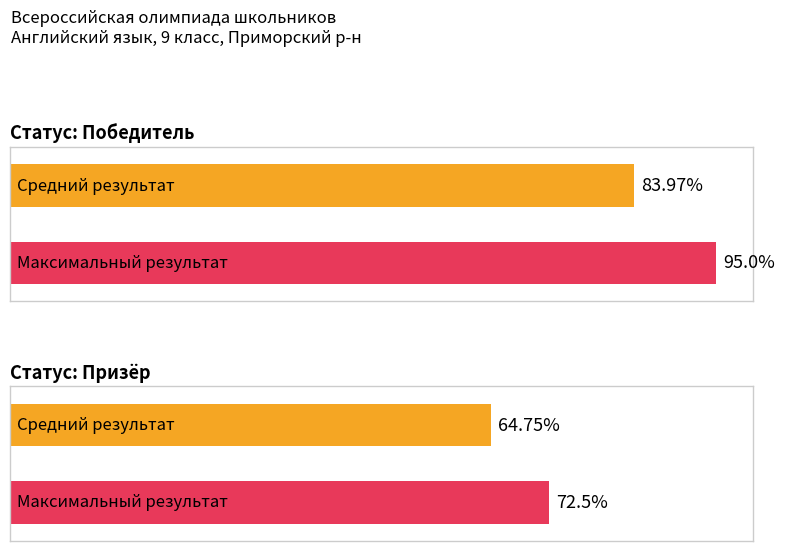

Rank the series by their maximum value, from highest to lowest.

Победитель, Призёр